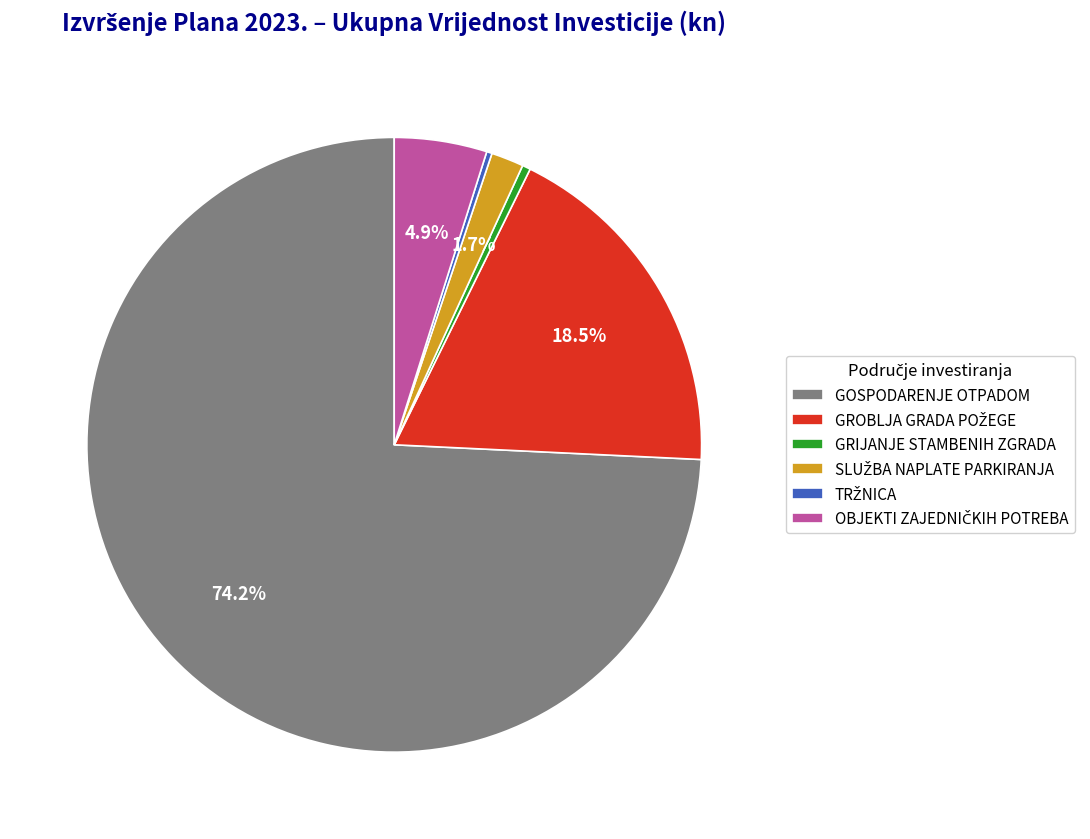

Which slice represents more than half of the pie?

GOSPODARENJE OTPADOM